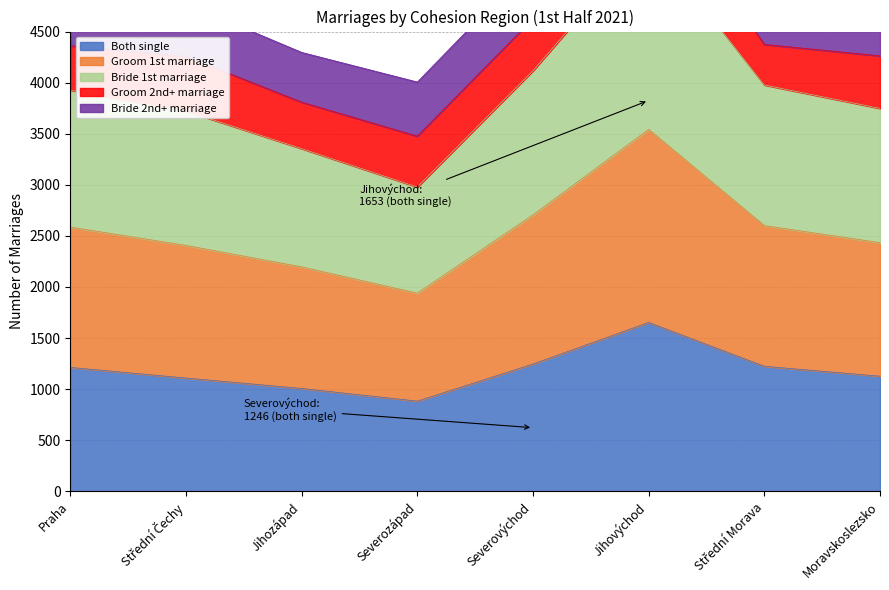

In Both single, how many points are lower than both neighbors (excluding endpoints)?

1